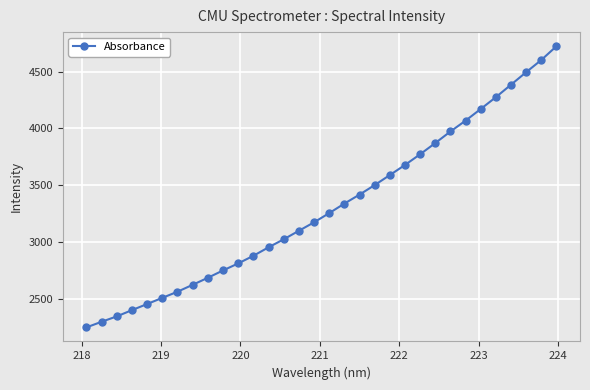

How many lines are shown in the chart?

1